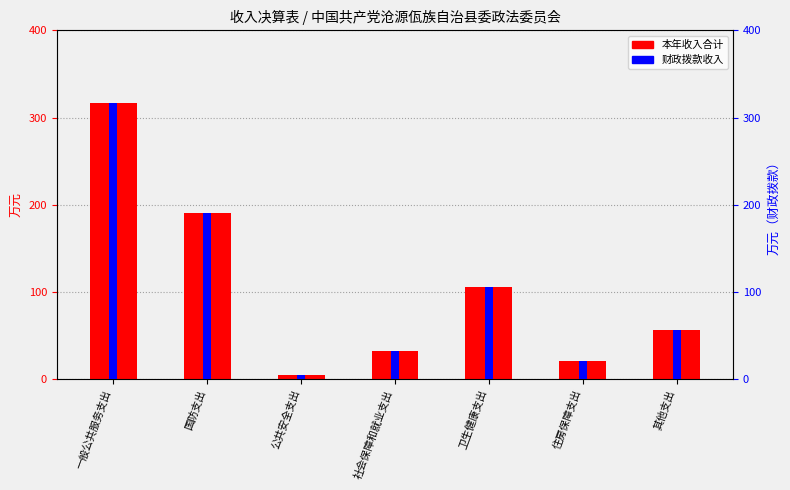

What is the sum of the 本年收入合计 values at 社会保障和就业支出 and 卫生健康支出?

136.9